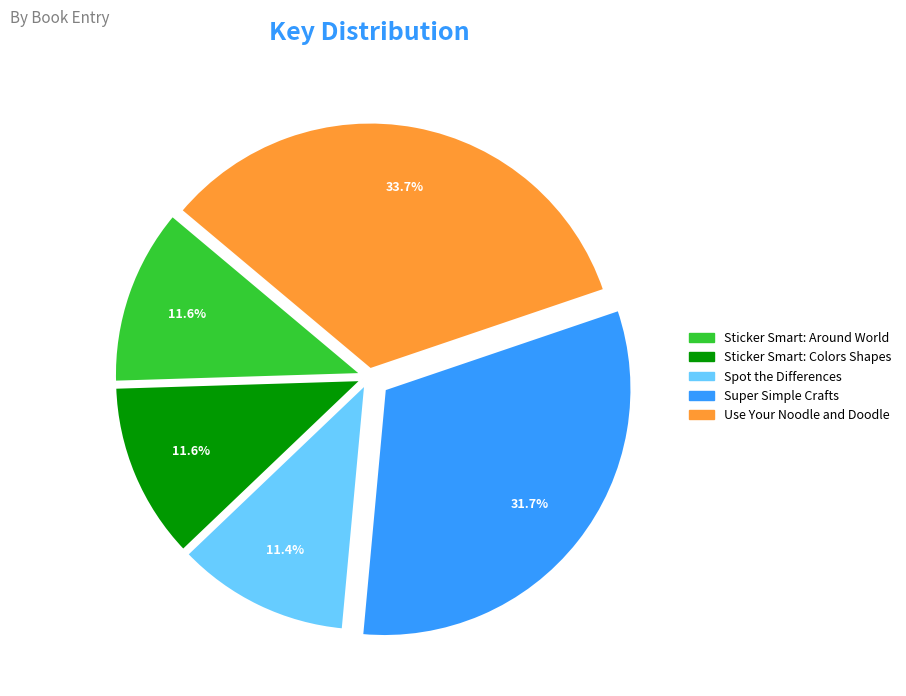

Does any single category account for the majority?

No